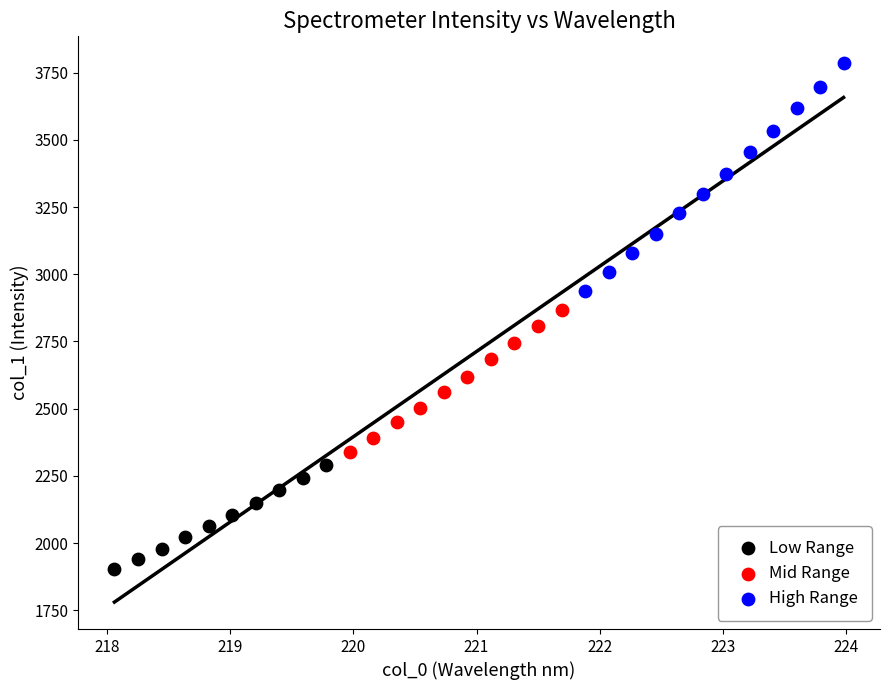

Which series contains the lowest Y value?

Low Range